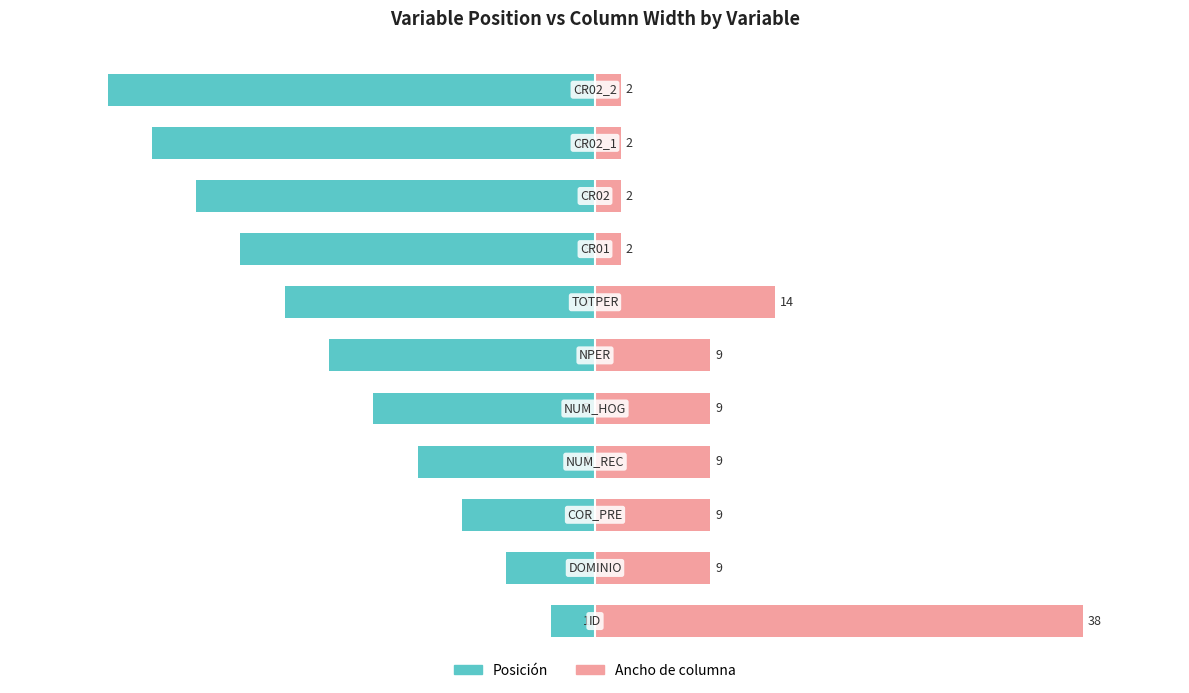

Is the value of Ancho de columna at 9 greater than the value of Posición at 1?

Yes